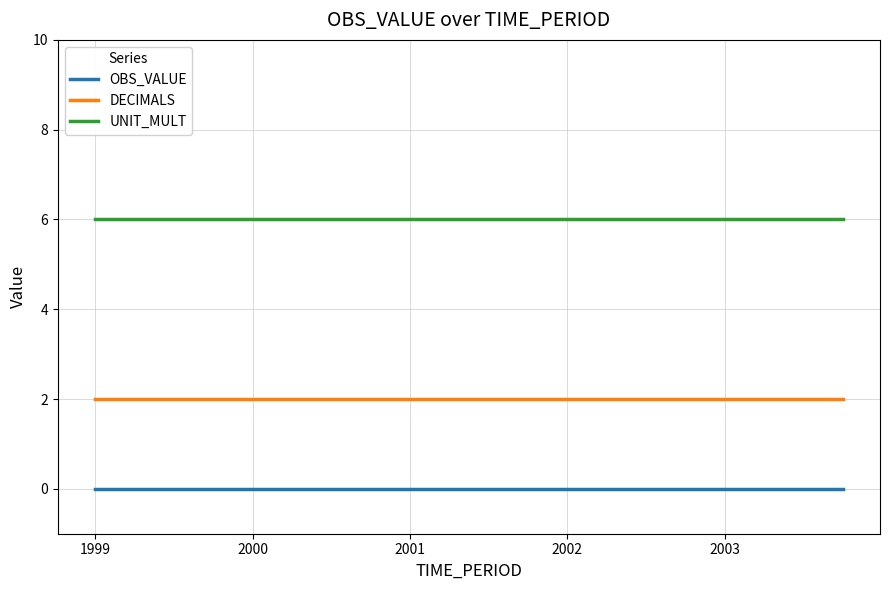

True or false: OBS_VALUE and UNIT_MULT intersect in this chart.

False